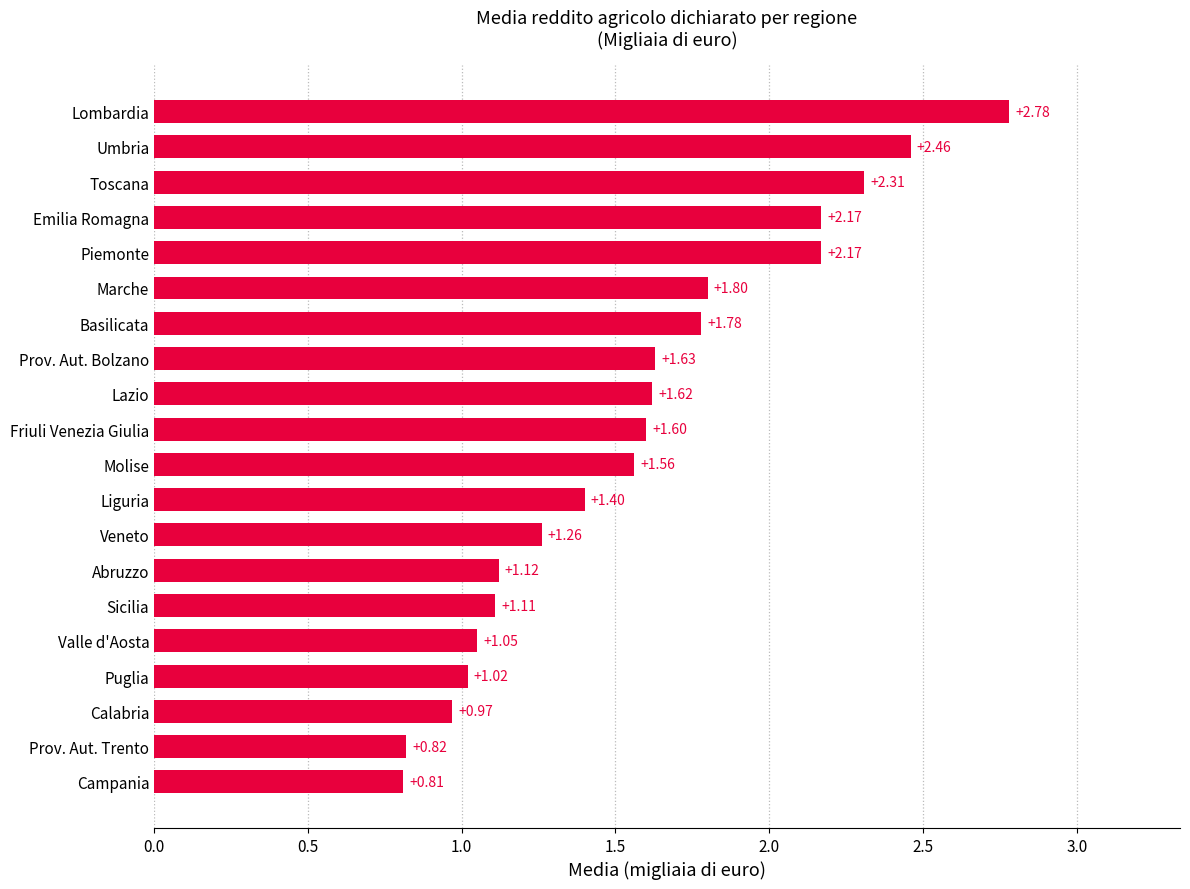

Which has a higher value, Campania or Liguria?

Liguria